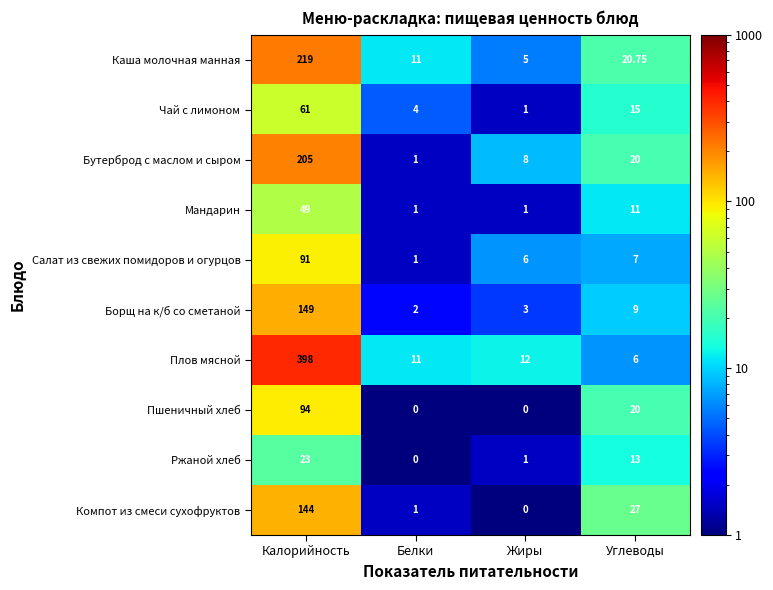

Count the number of categories in the chart.

4